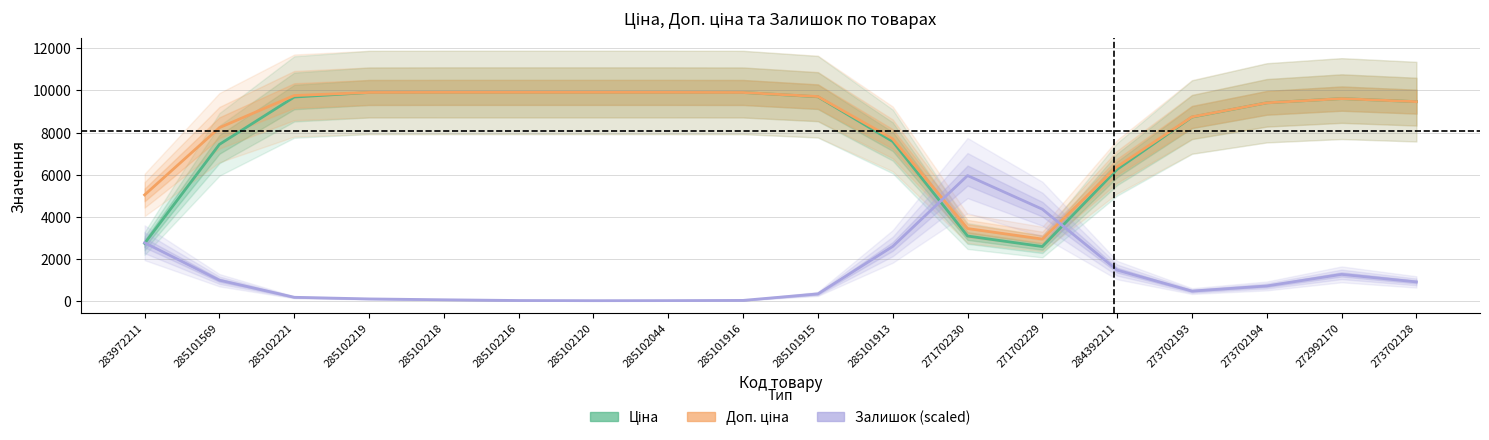

What is the difference between the second highest and minimum values in the Ціна series?

7329.9